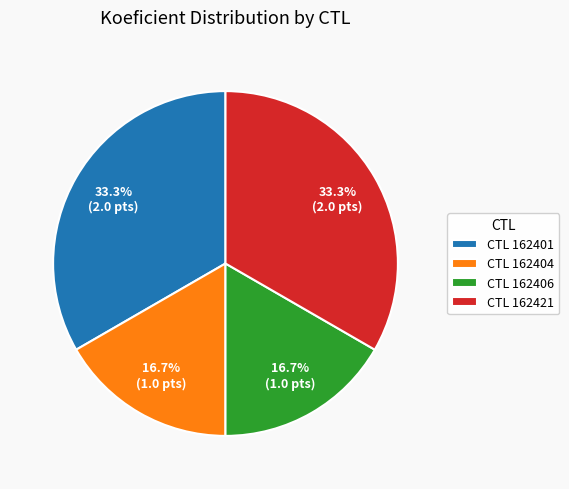

To the nearest percent, what is the average slice percentage?

25%